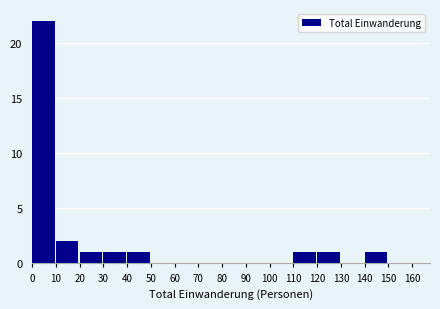

What is the height of the bar covering 110 to 120 on the x-axis? The values are not printed on the chart, so give them approximately, as read against the axis.

1